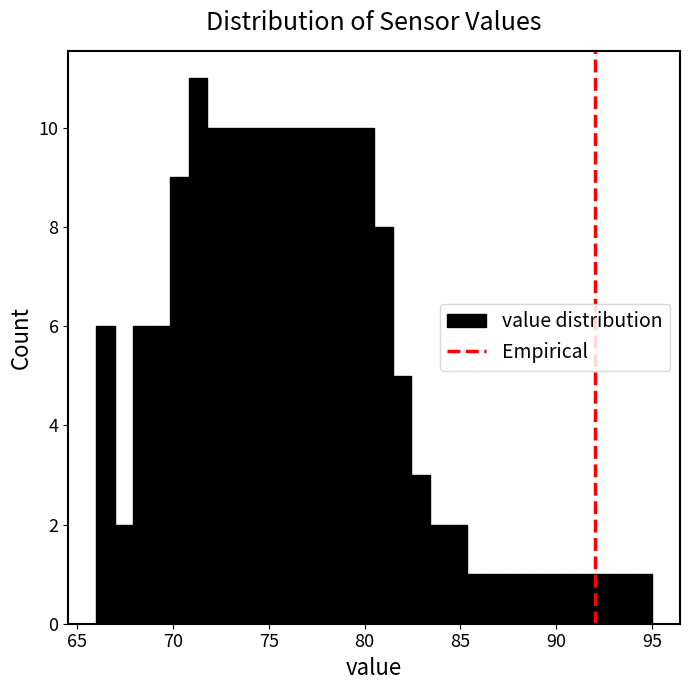

Read against the x-axis, roughly where is the centre of the tallest bar?

71.5